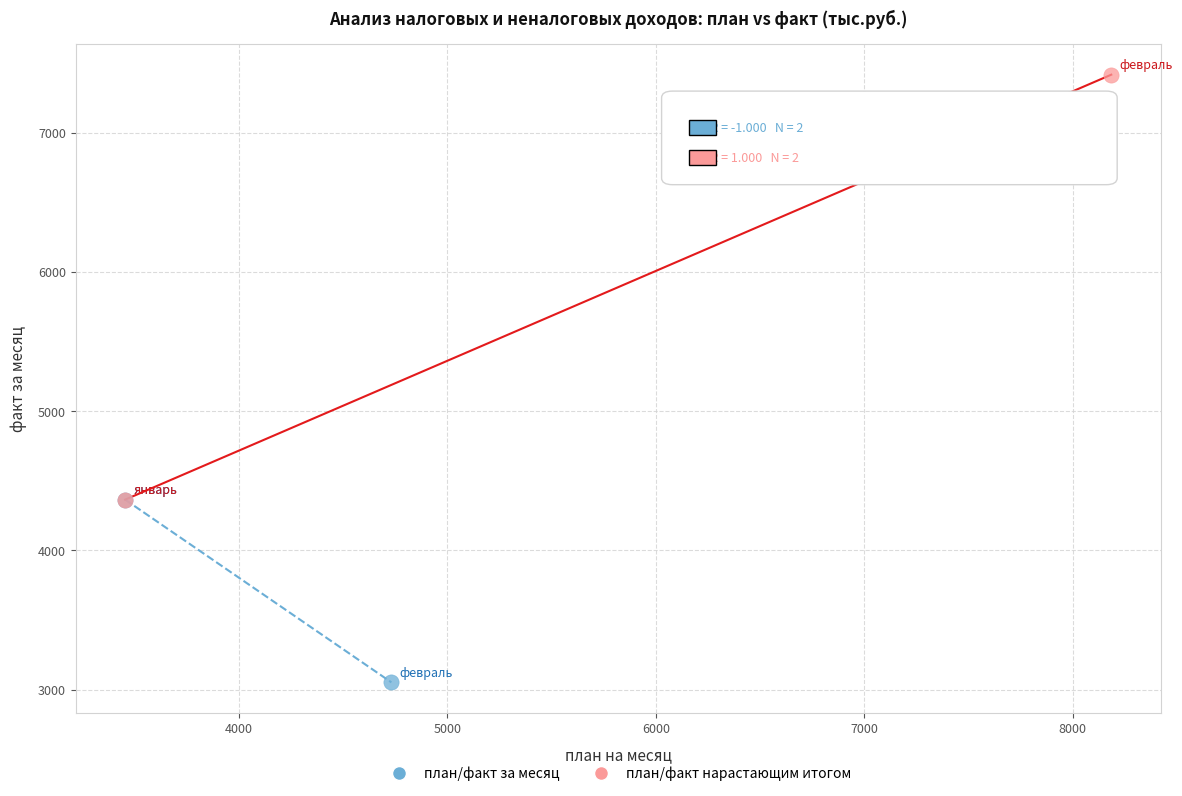

What are all the series names shown in the legend?

план/факт за месяц, план/факт нарастающим итогом